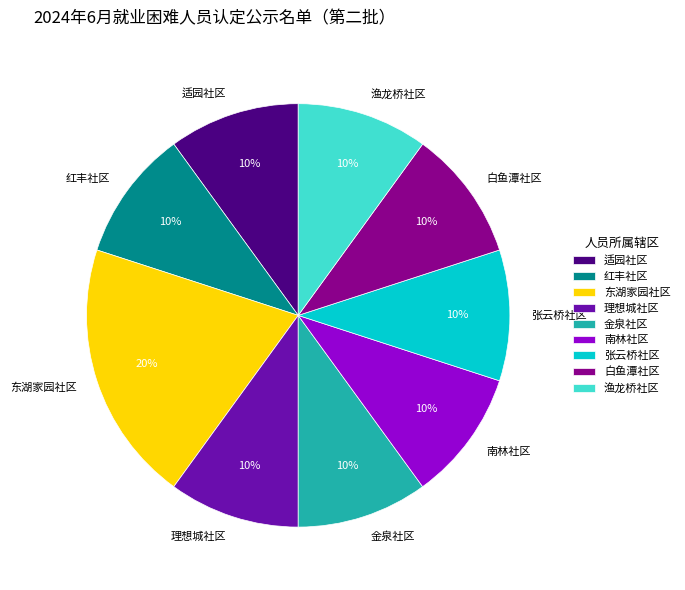

To the nearest percent, what percentage of the pie is 东湖家园社区?

20%